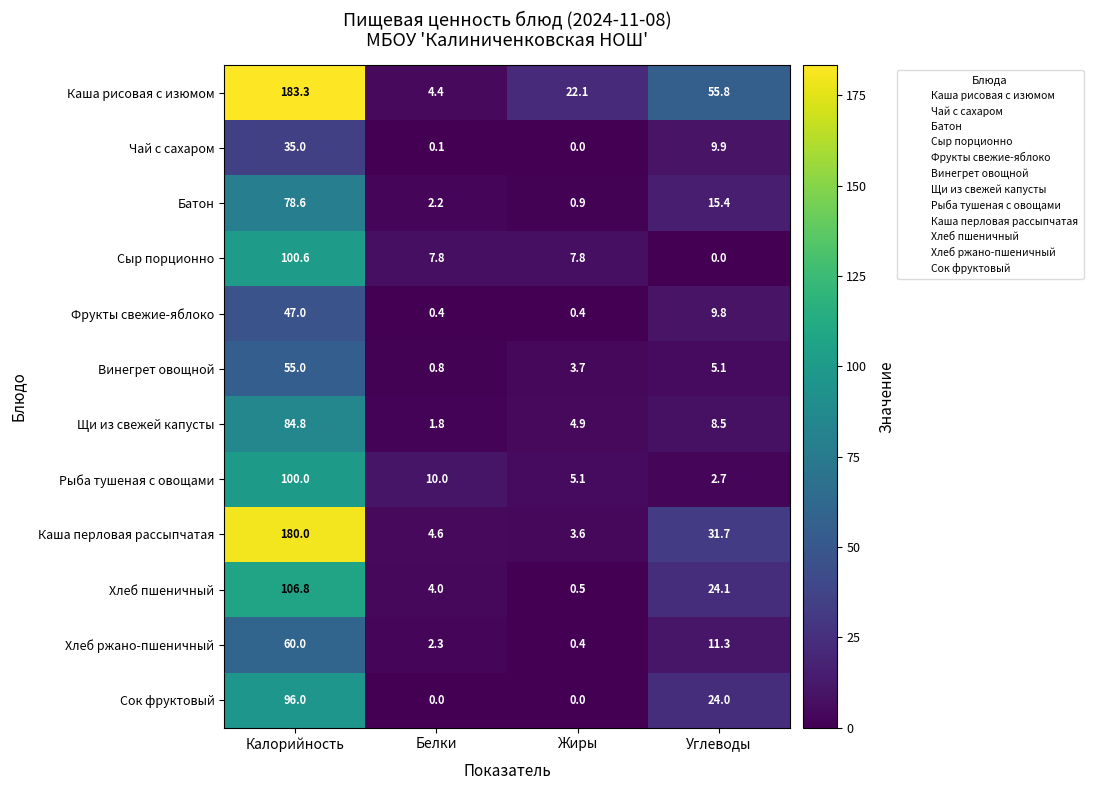

What is the approximate value of Хлеб пшеничный at Калорийность?

106.8